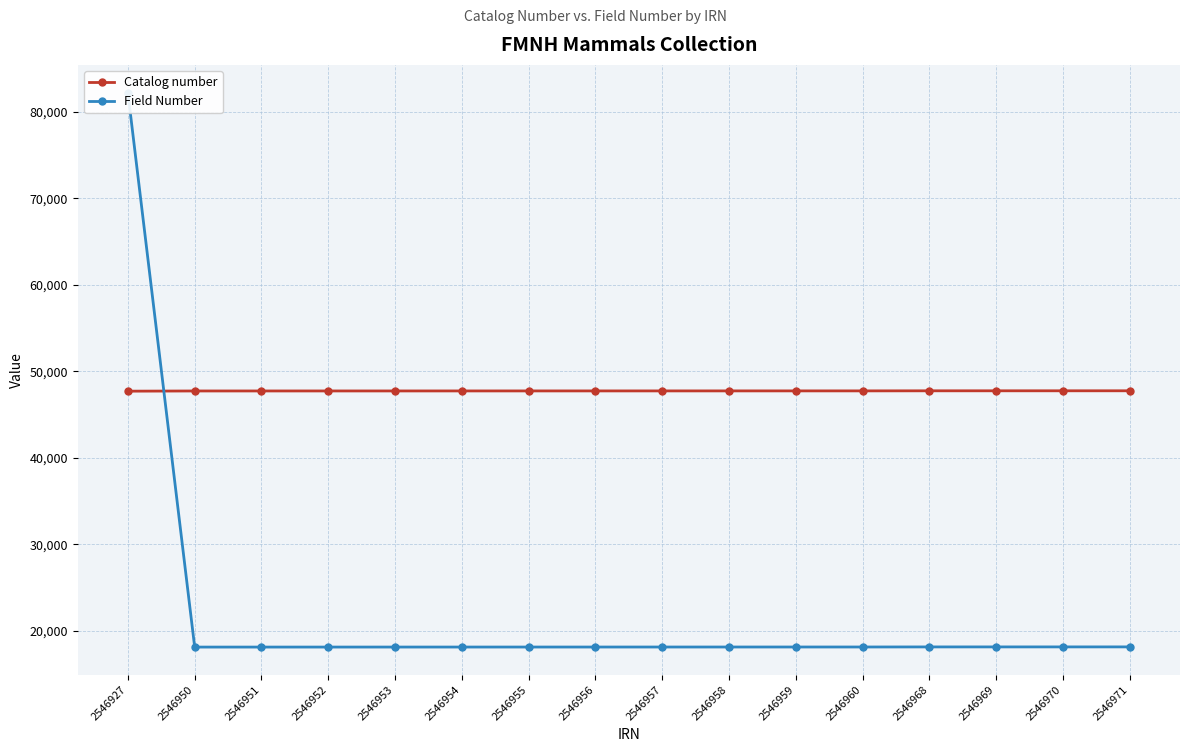

At how many categories does at least one series exceed 53950?

1